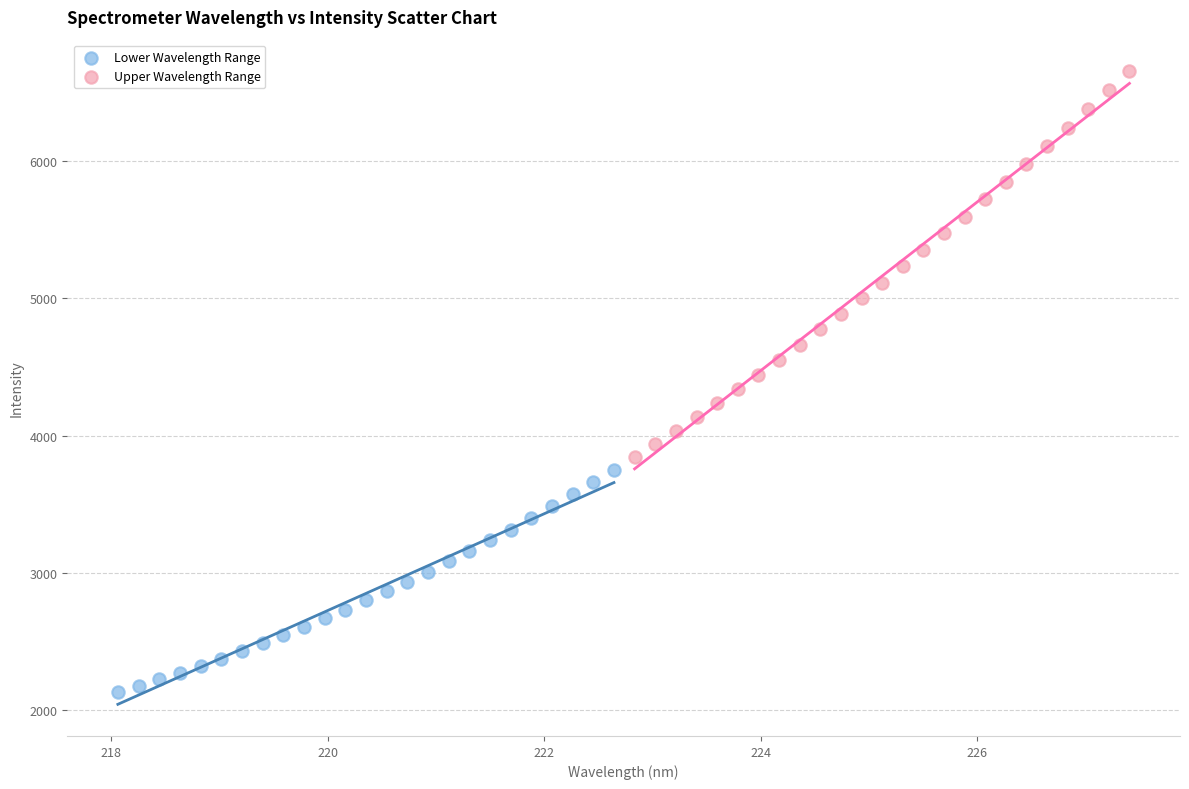

Which series contains the highest Y value?

Upper Wavelength Range